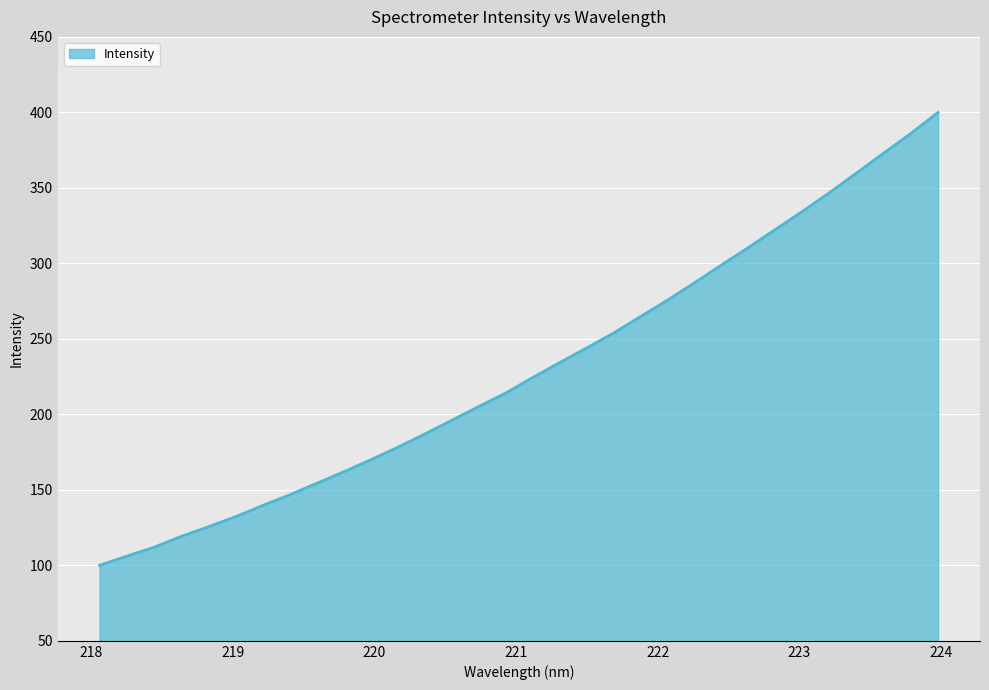

What is the smallest value displayed?

100.0